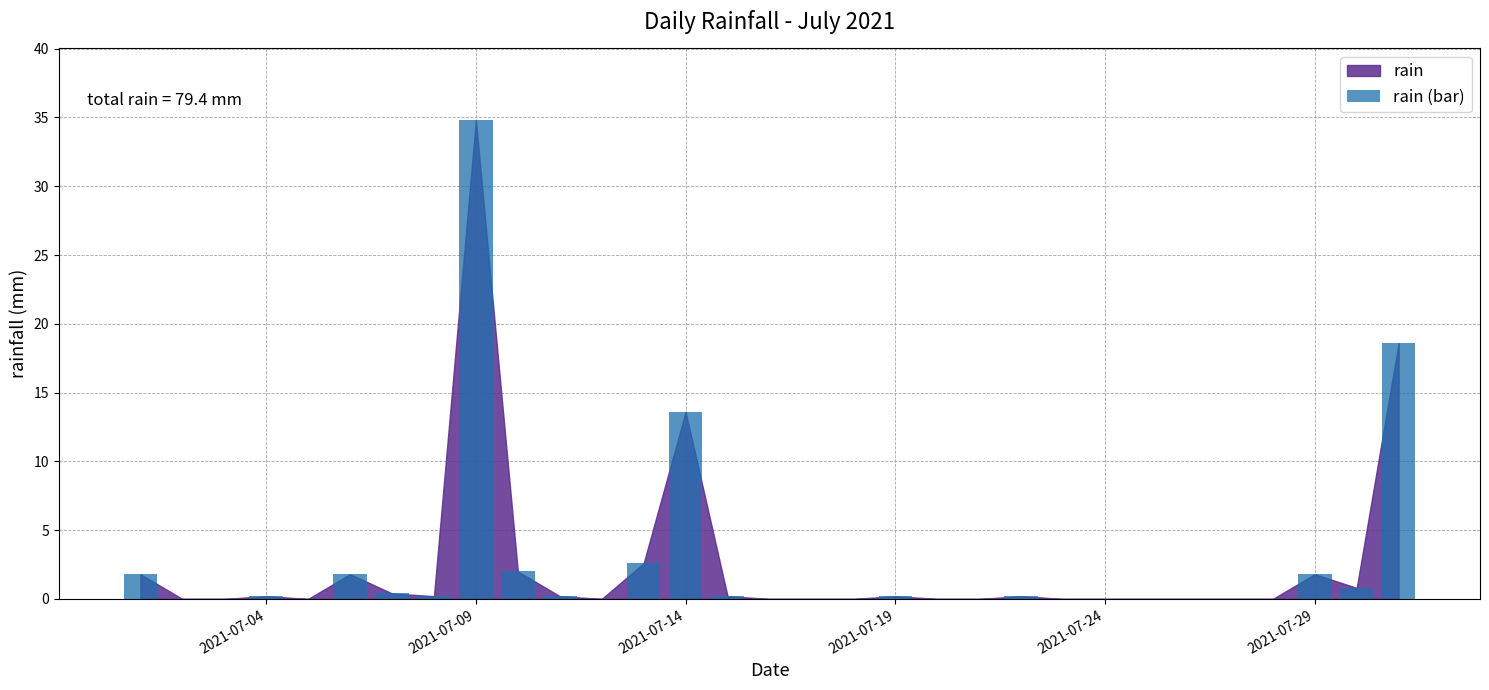

What is the greatest value displayed?

34.8